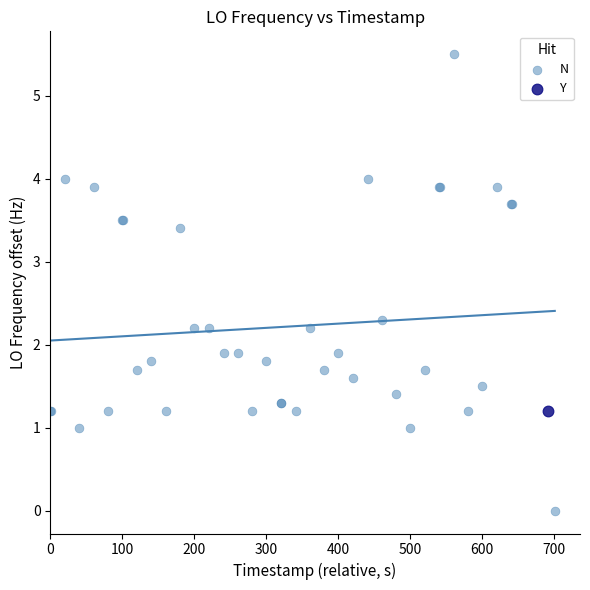

What are all the series names shown in the legend?

N, Y